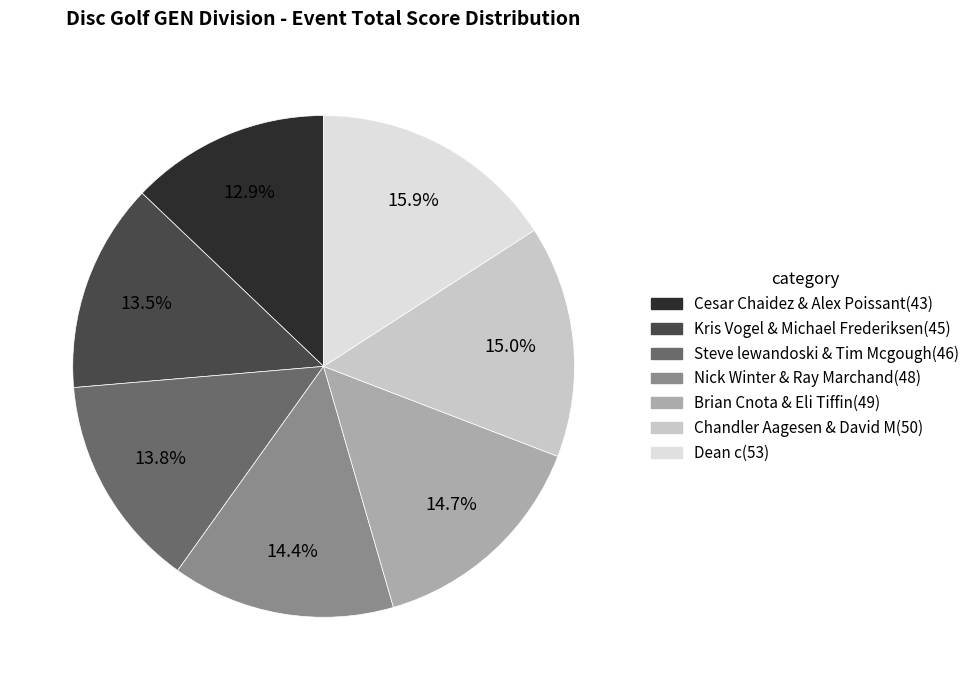

Approximately how many times larger is the value at Chandler Aagesen & David M compared to Brian Cnota & Eli Tiffin?

1.0